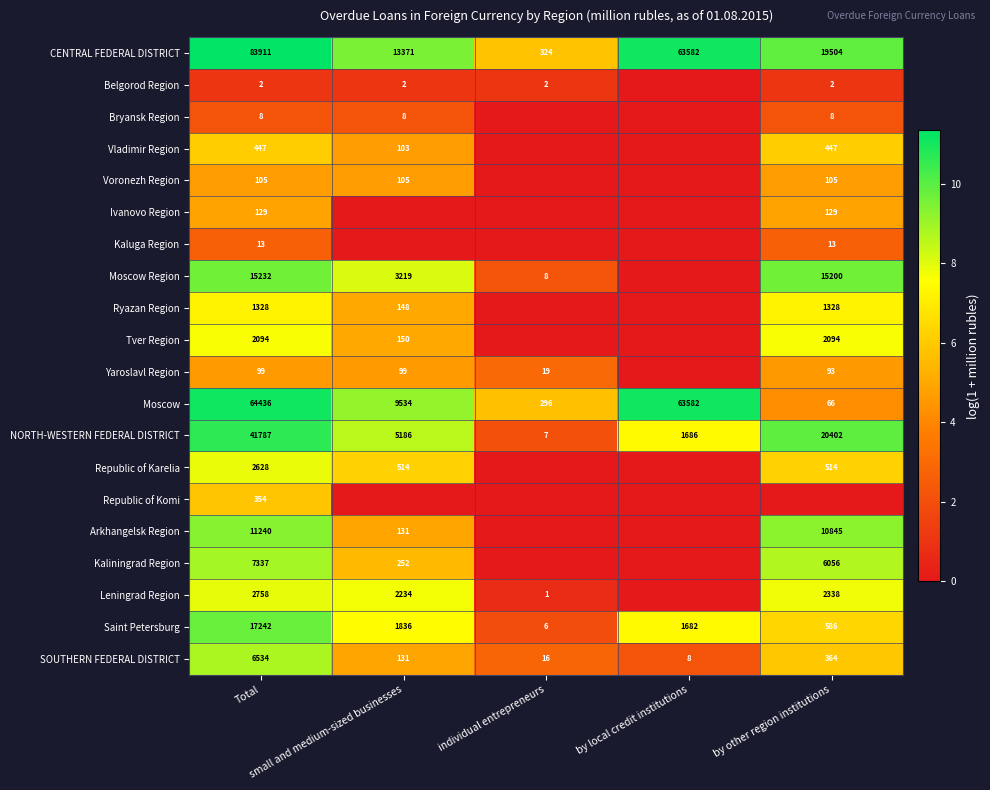

True or false: Republic of Karelia has a value of 1.3 at small and medium-sized businesses.

False